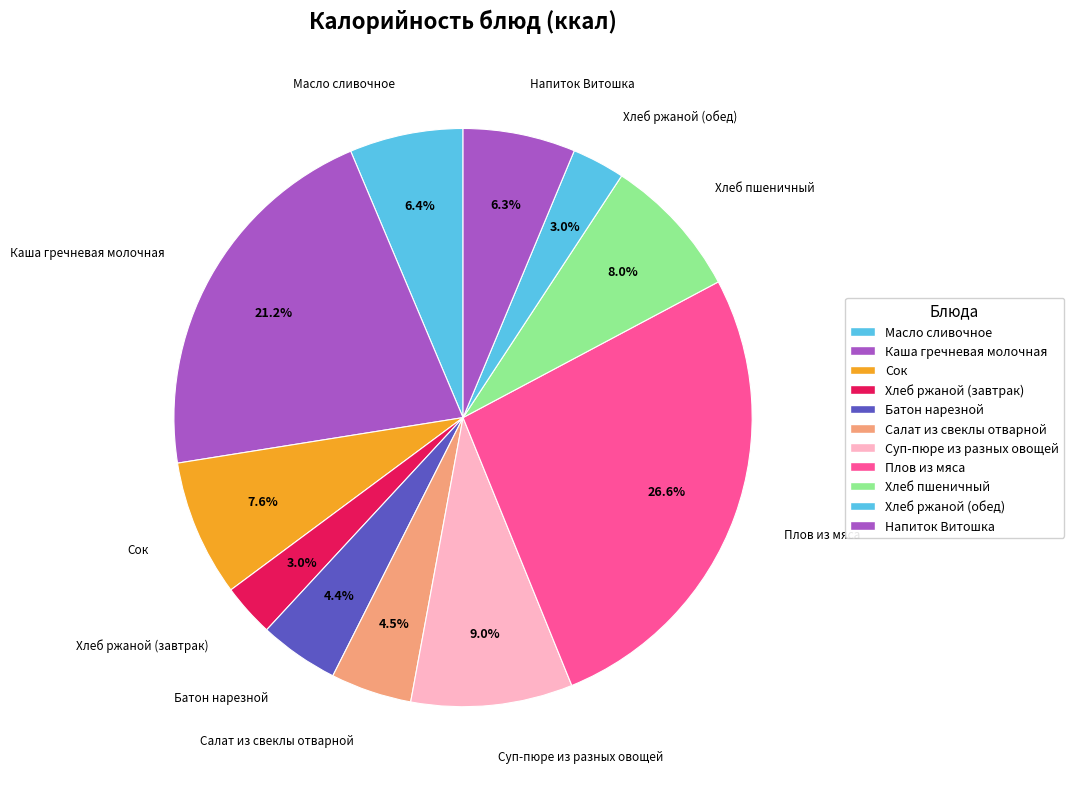

How many segments does this pie chart have?

11